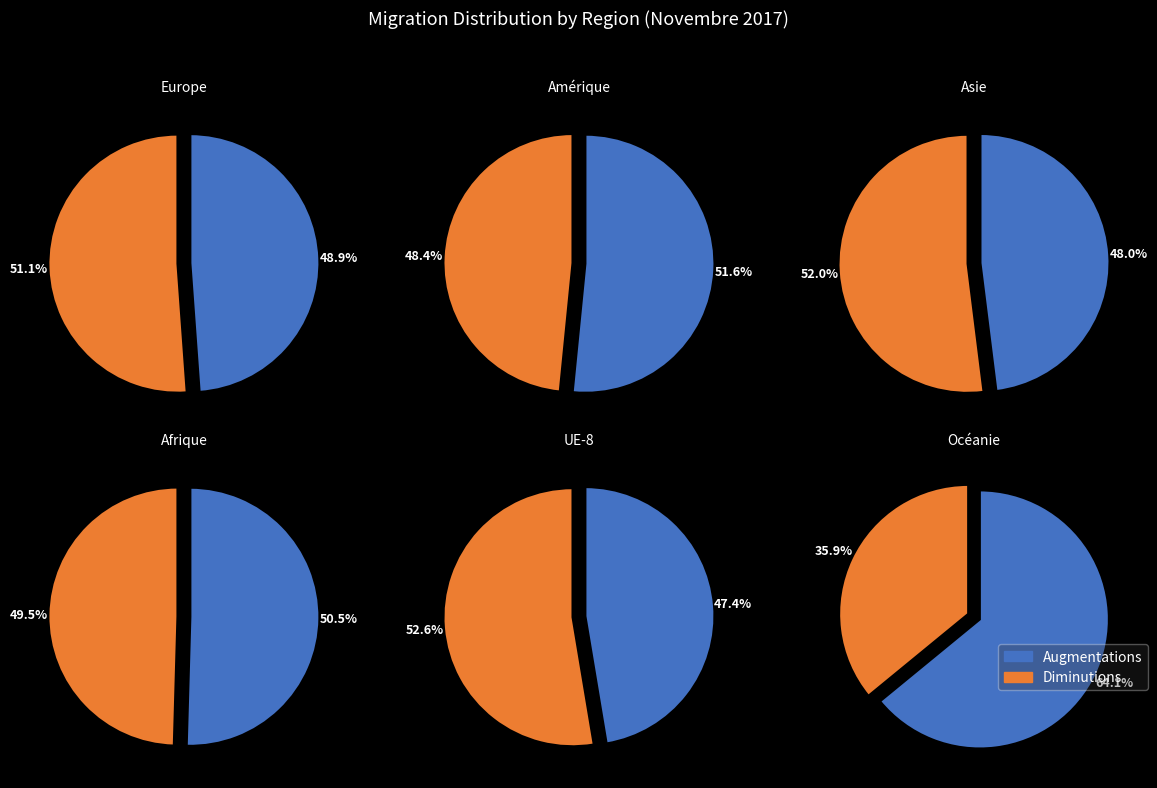

True or false: Amérique accounts for 27% of the total.

False